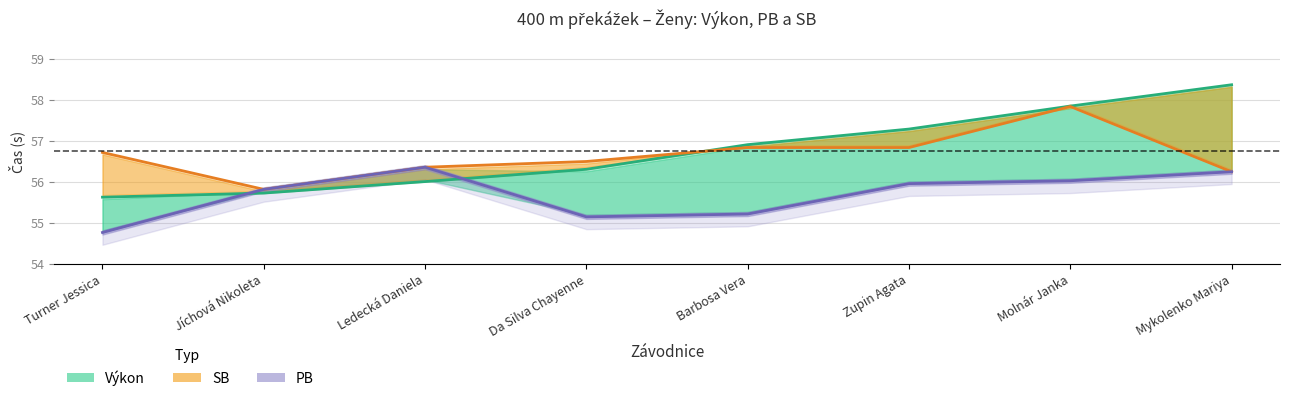

Which has a higher value, Mykolenko Mariya or Ledecká Daniela?

Mykolenko Mariya